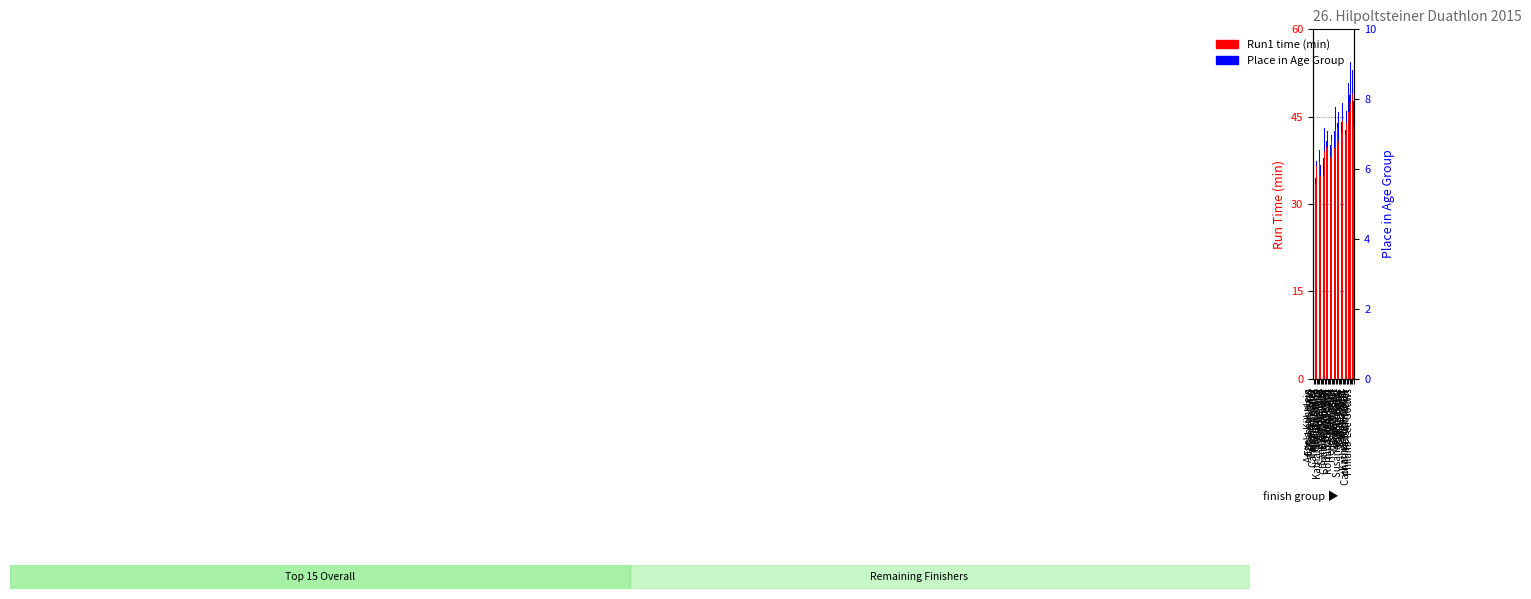

Is the value of Place in Age Group at Christine Grammer greater than the value of Run1 time (min) at Barbara Rohr?

No